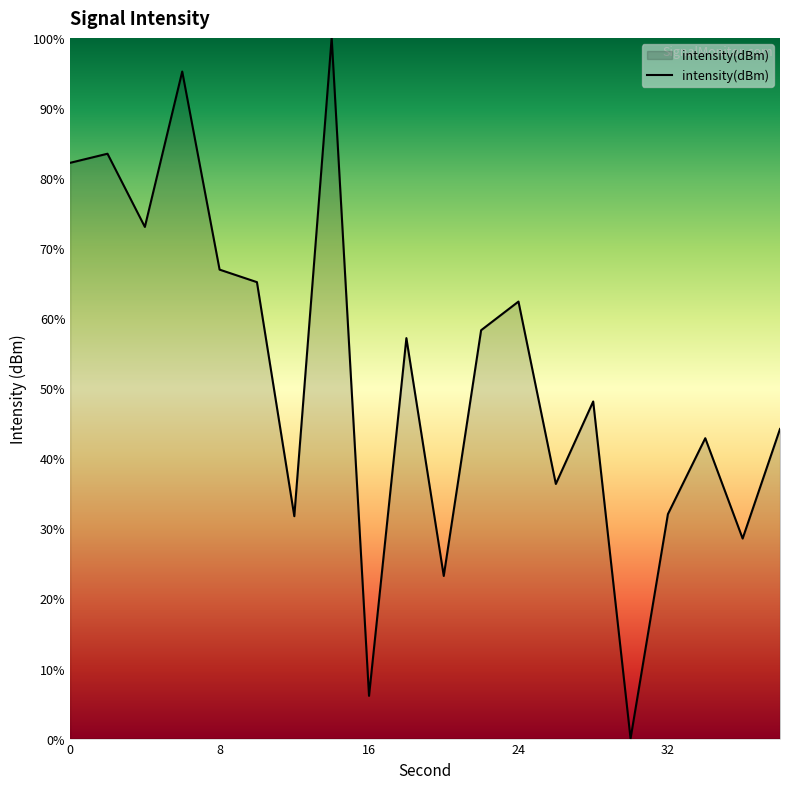

Reading left to right, transcribe all the data shown in this chart.

-120.3	-120.0	-122.4	-117.4	-123.7	-124.1	-131.5	-116.4	-137.2	-125.9	-133.4	-125.6	-124.7	-130.5	-127.9	-138.6	-131.5	-129.1	-132.3	-128.8